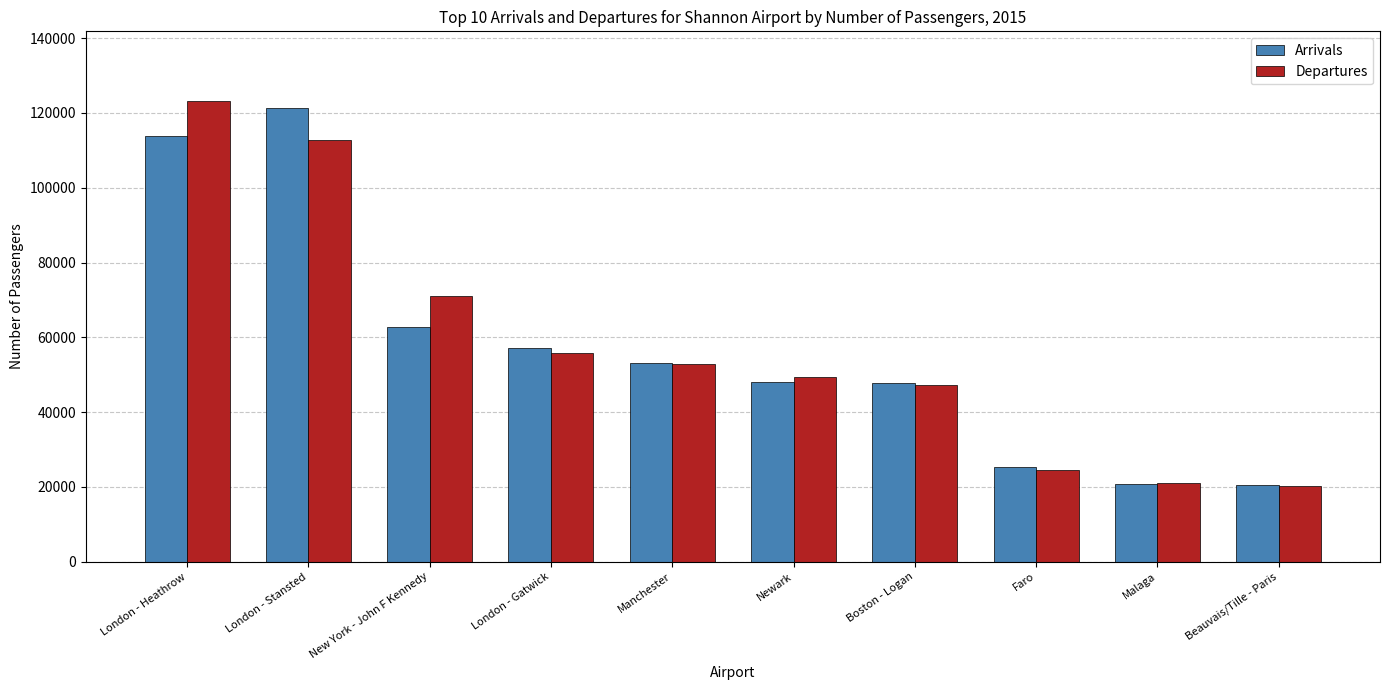

How many distinct data groups are displayed?

2